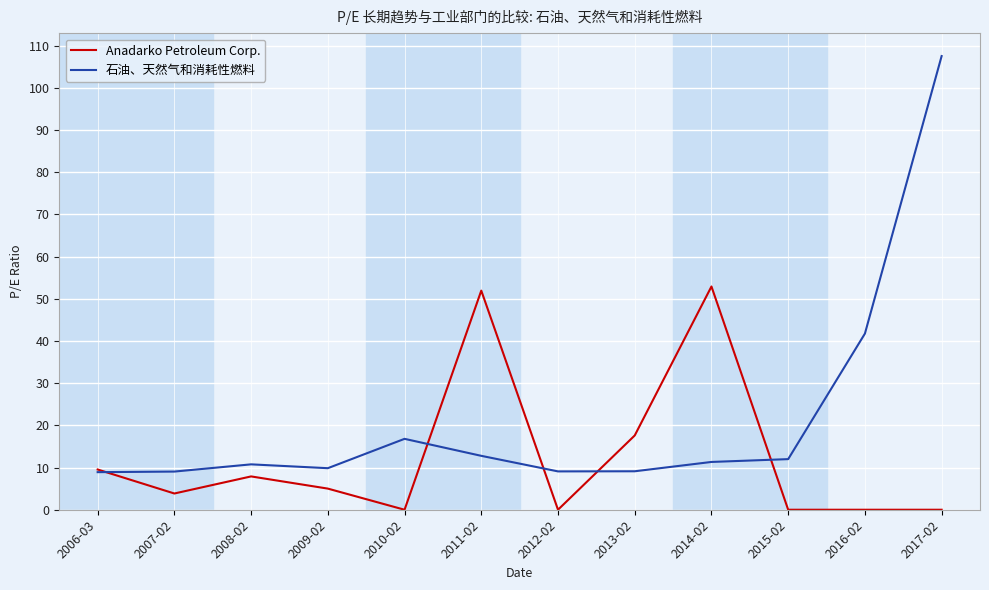

Where is 石油、天然气和消耗性燃料 nearest to the value 58?

2016-02